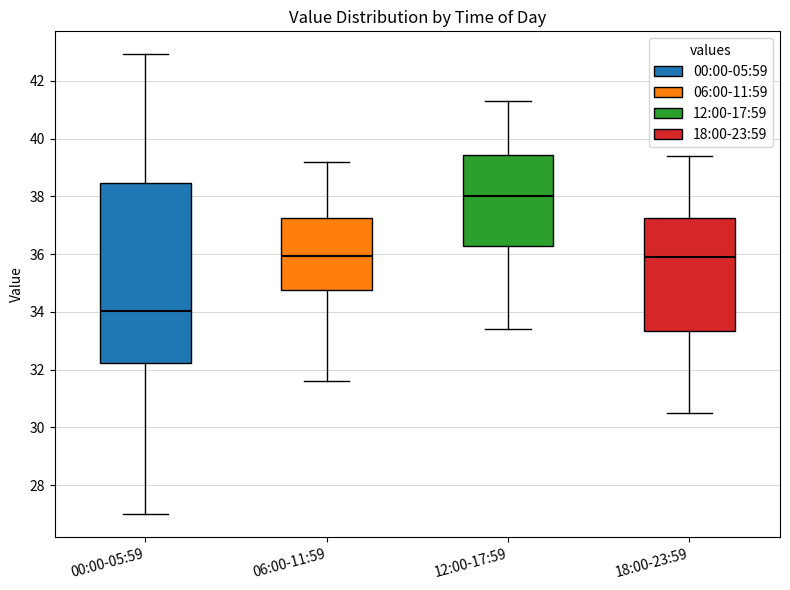

Reading left to right, read every box against the y-axis: the position of its median line, the range the box covers, and the ends of its whiskers. The values are not printed on the chart, so give them approximately, as read against the axis.

00:00-05:59: median 34.0, box 32.2 to 38.4, whiskers 27.0 to 43.0
06:00-11:59: median 36.0, box 34.8 to 37.2, whiskers 31.6 to 39.2
12:00-17:59: median 38.0, box 36.2 to 39.4, whiskers 33.4 to 41.4
18:00-23:59: median 36.0, box 33.4 to 37.2, whiskers 30.6 to 39.4